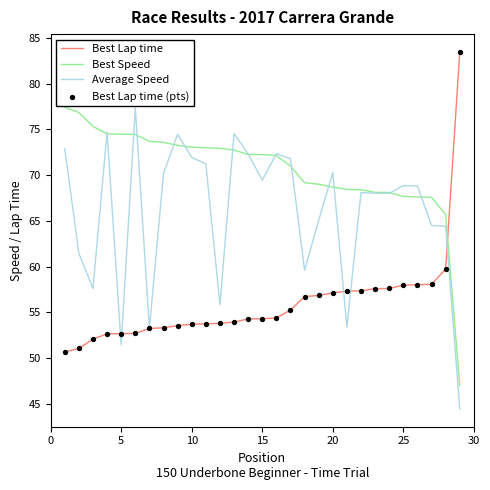

Which series has the largest total across all categories?

Best Speed